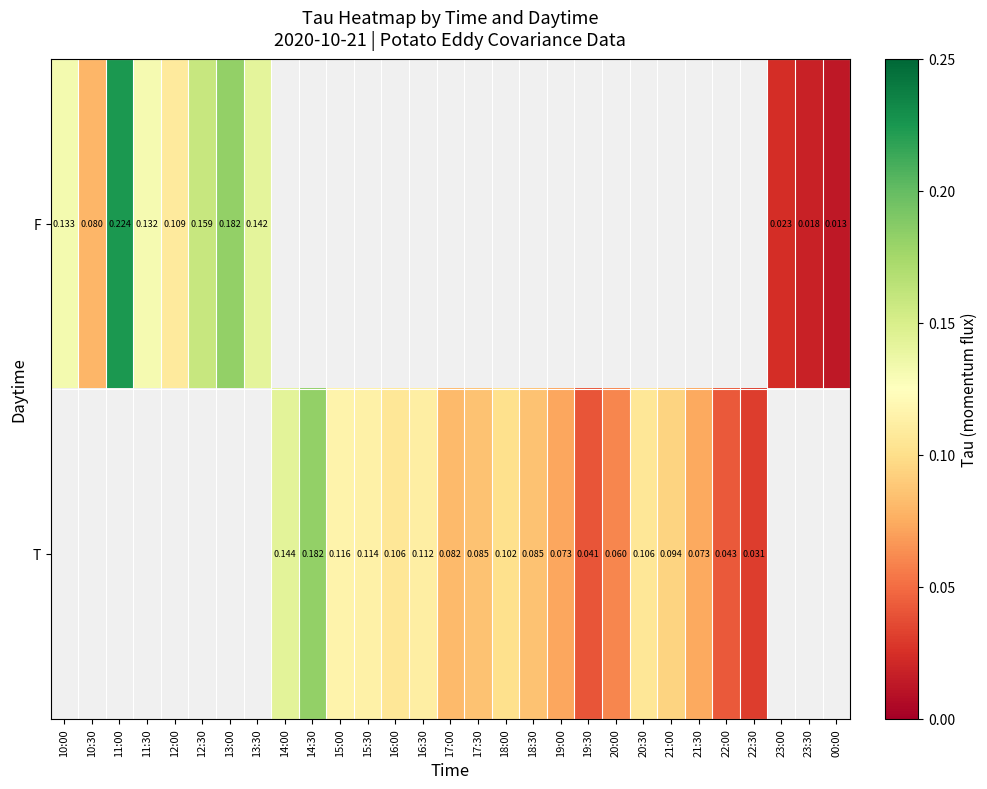

True or false: T has a value of 0.0 at 19:30.

False